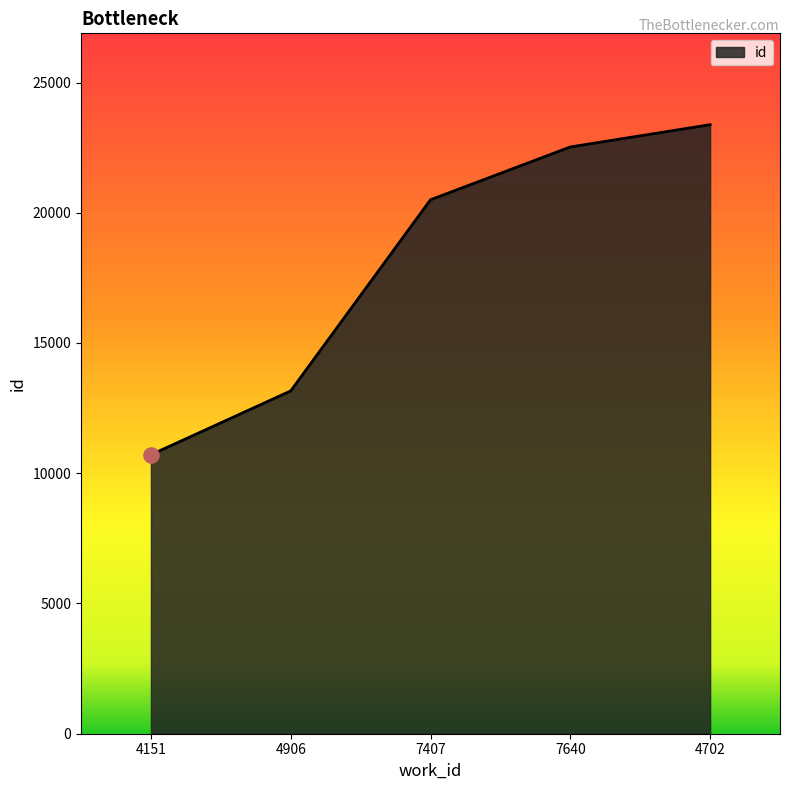

What is the change in value from 4906 to 7640?

+9365